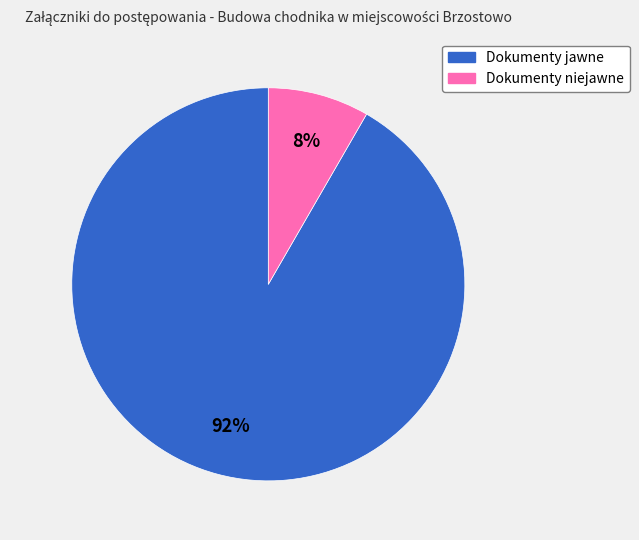

Is there any slice that represents more than half of the pie?

Yes